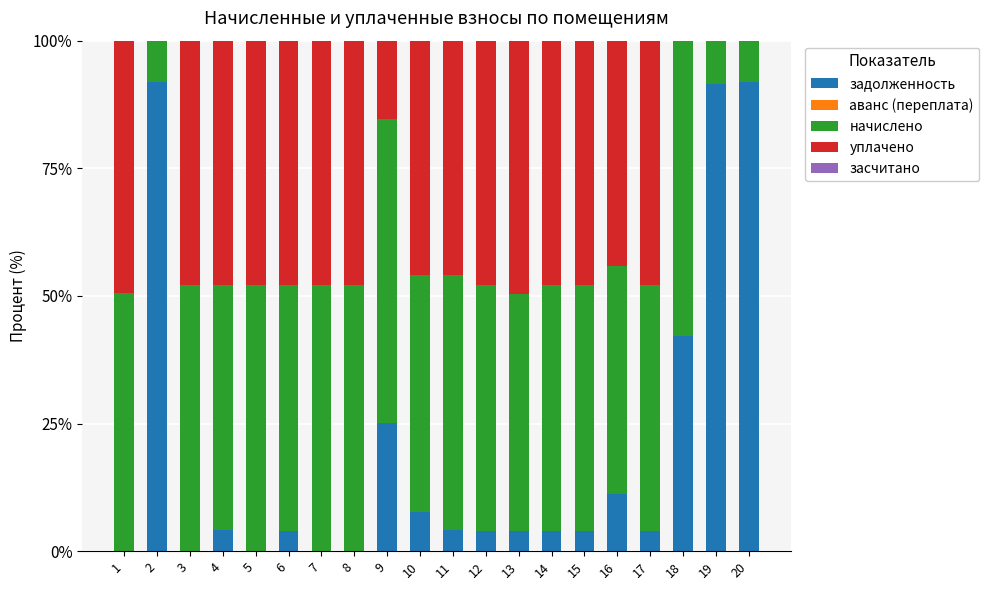

True or false: задолженность has a value of 18.7 at 20.

False